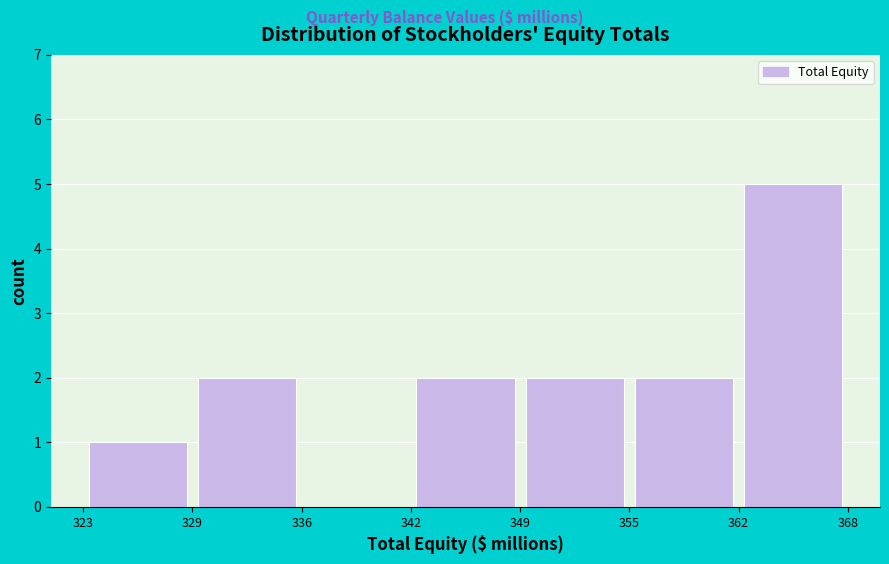

Reading left to right, transcribe this chart: for each bar, give the range it covers on the x-axis and its height. The values are not printed on the chart, so give them approximately, as read against the axis.

323 to 329: 1
329 to 336: 2
336 to 342: 0
342 to 349: 2
349 to 355: 2
355 to 362: 2
362 to 368: 5